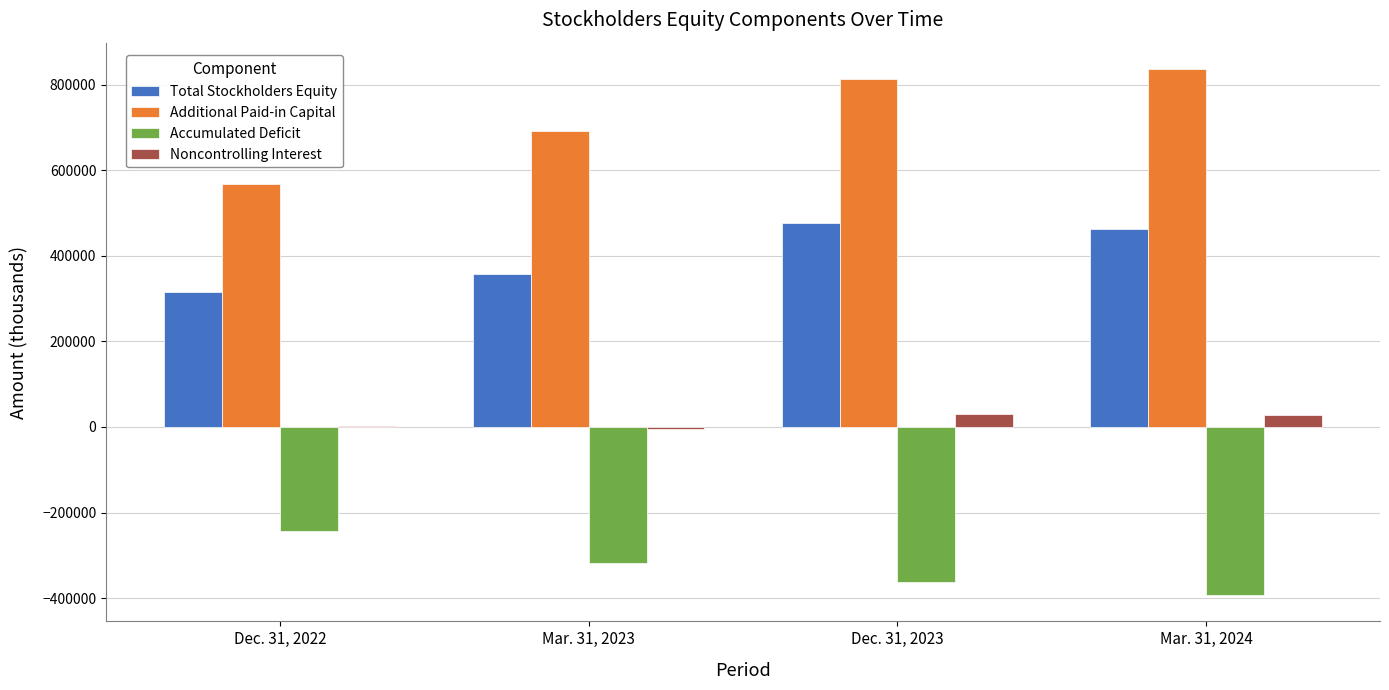

How many series are shown in this chart?

4